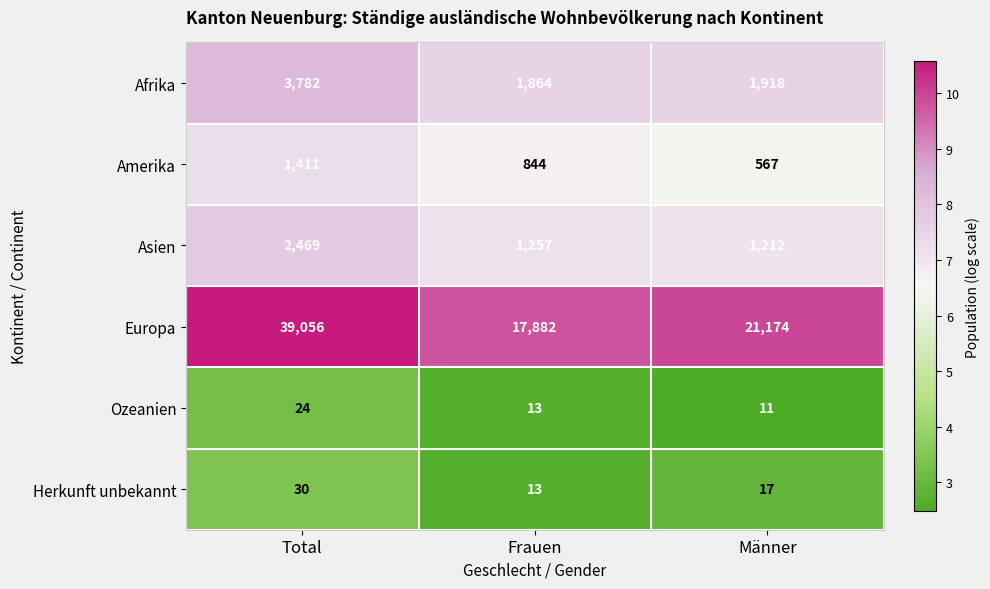

Which series has the widest spread of values?

Europa